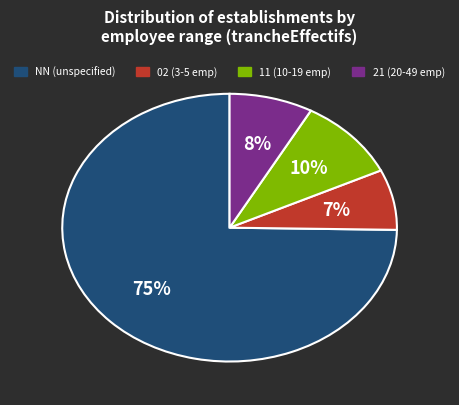

To the nearest percent, what is the average slice percentage?

25%